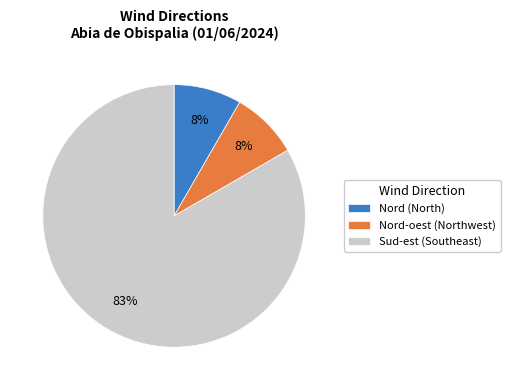

To the nearest percent, what portion does Nord-oest (Northwest) represent?

8%